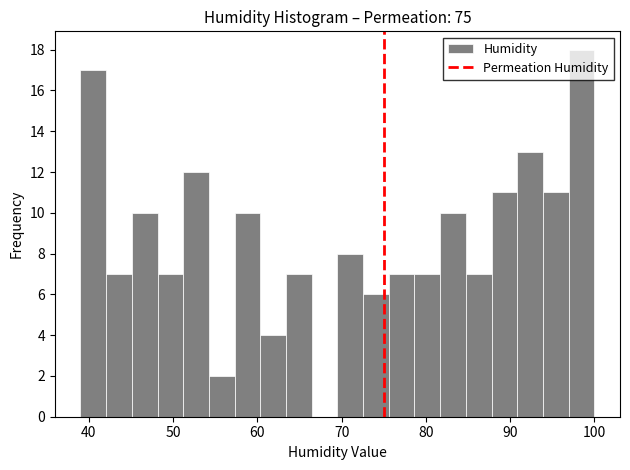

Read against the x-axis, roughly where is the centre of the tallest bar?

98